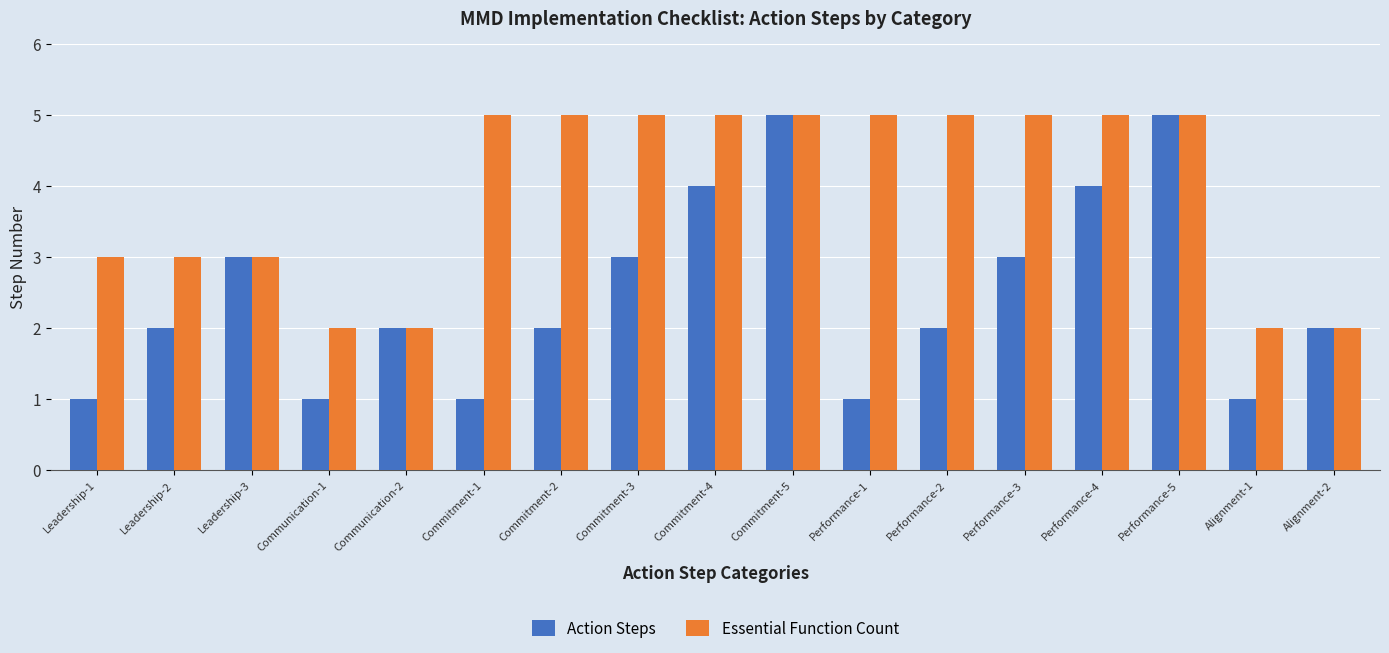

What is the spread (max minus min) of values at Commitment-3?

2